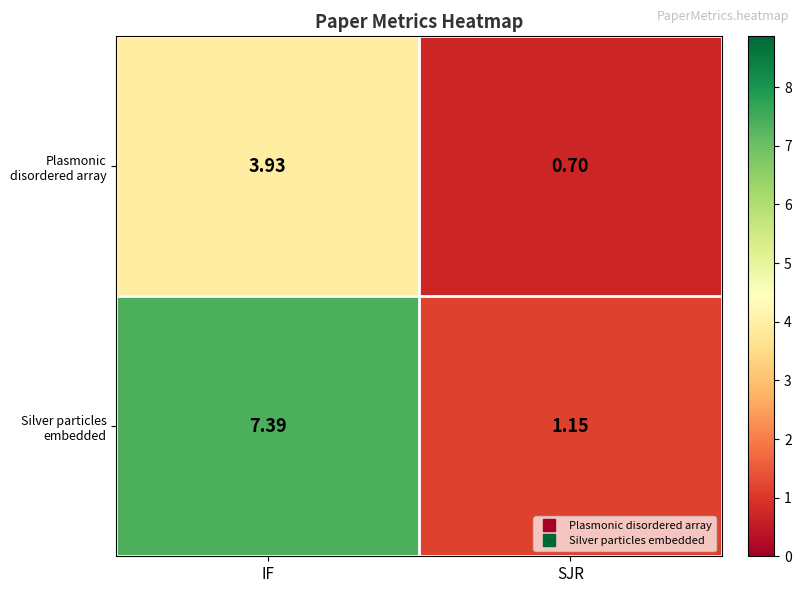

Which category has the lowest value across all series?

SJR